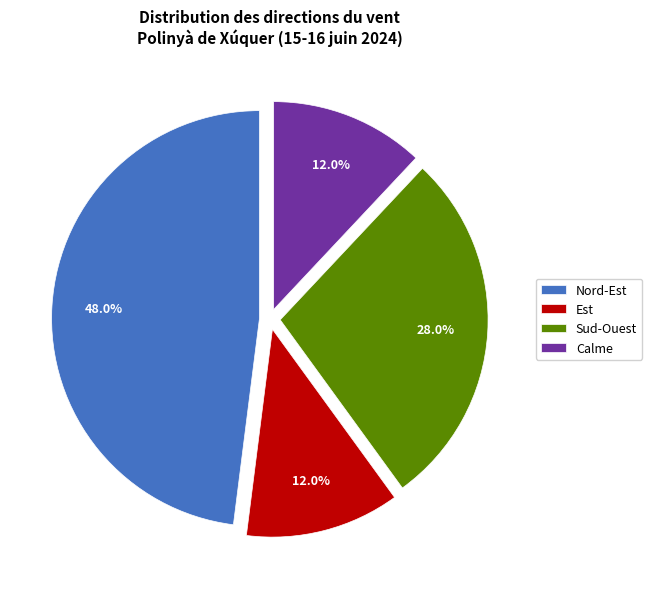

Does Est account for over 50% of the chart?

No